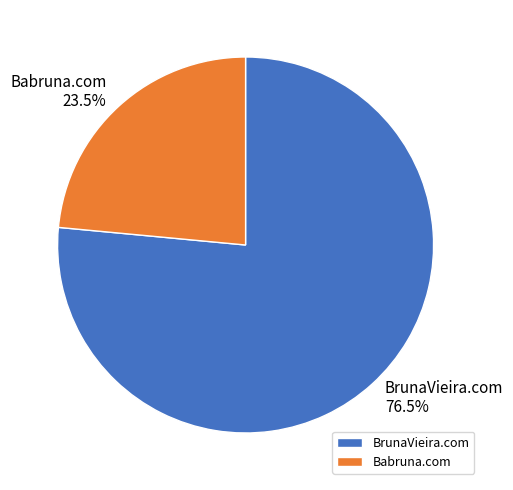

Count the number of slices in the pie.

2